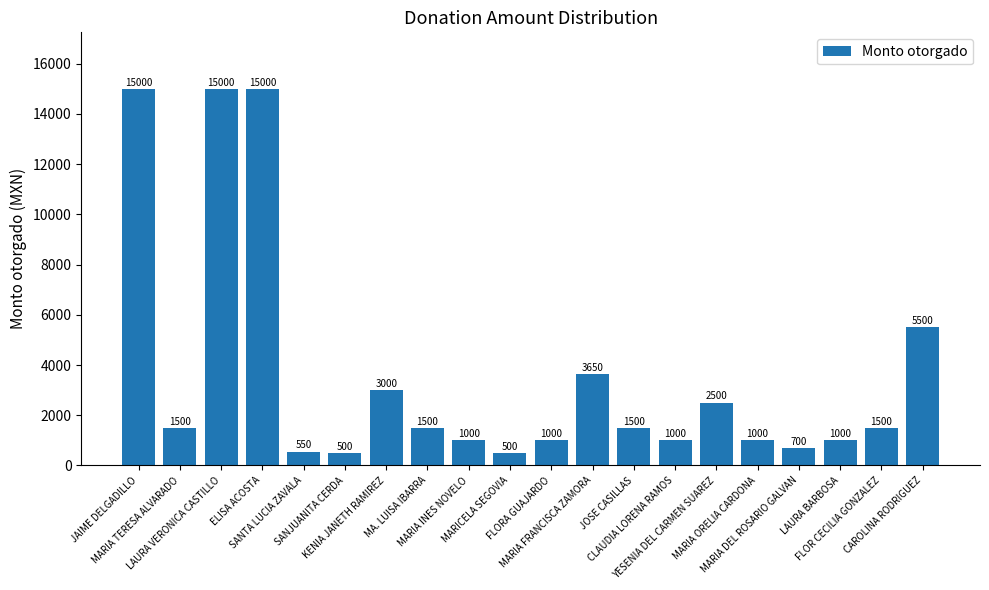

What is the average value?

3645